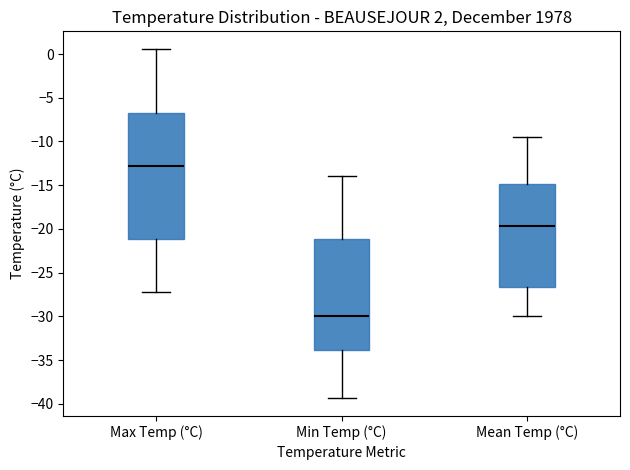

Reading left to right, transcribe this box plot: for each box, give where its median line is, the range the box spans, and where its two whiskers end, as read against the y-axis. The values are not printed on the chart, so give them approximately, as read against the axis.

Max Temp (°C): median -13.0, box -21.0 to -6.5, whiskers -27.0 to 0.5
Min Temp (°C): median -30.0, box -34.0 to -21.0, whiskers -39.5 to -14.0
Mean Temp (°C): median -19.5, box -26.5 to -15.0, whiskers -30.0 to -9.5